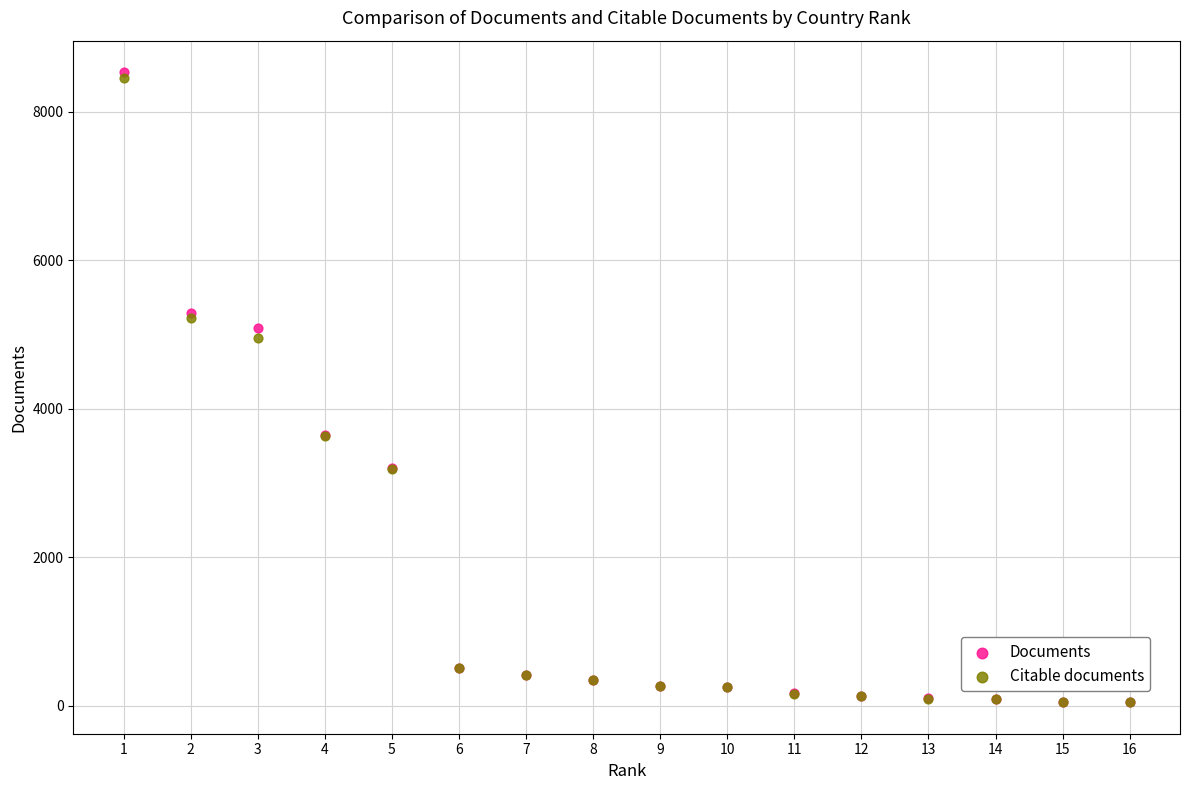

What are all the series names shown in the legend?

Documents, Citable documents